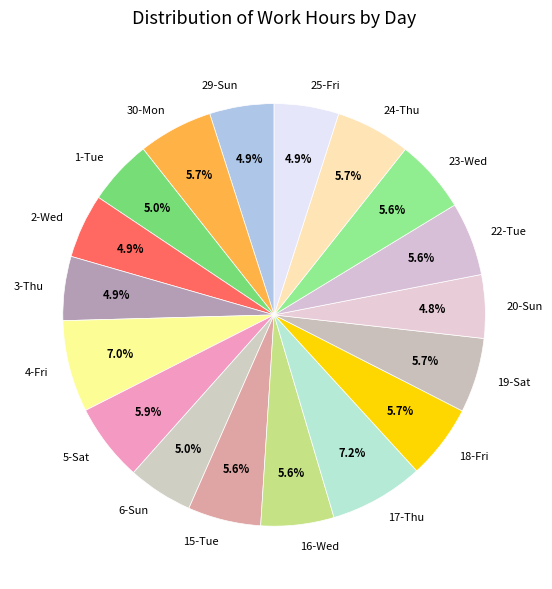

What percentage is NOT represented by 22-Tue?

94.4%